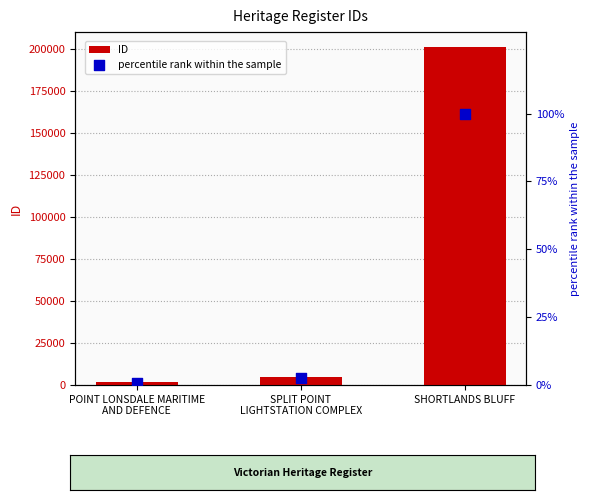

Which series reaches the maximum Y coordinate?

ID